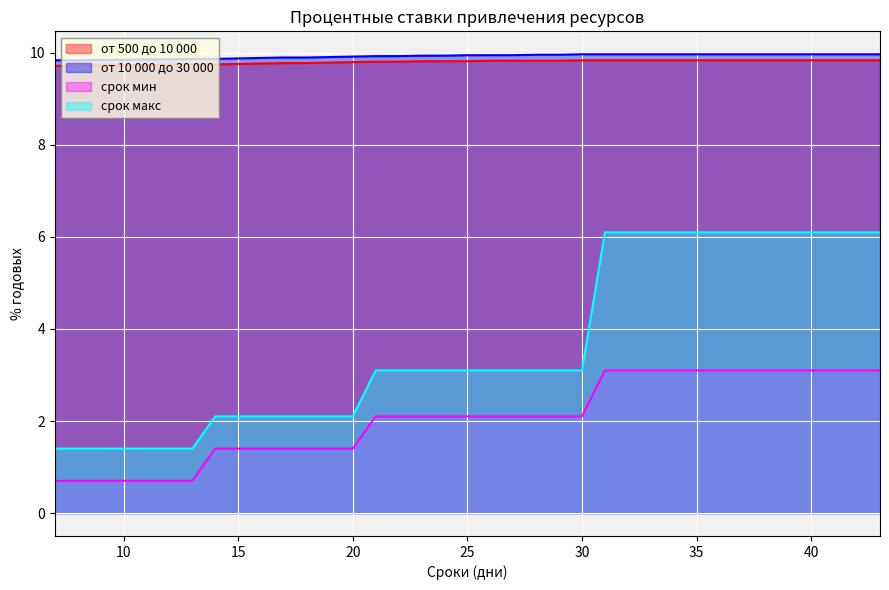

Which category has the lowest value in the от 10 000 до 30 000 series?

7